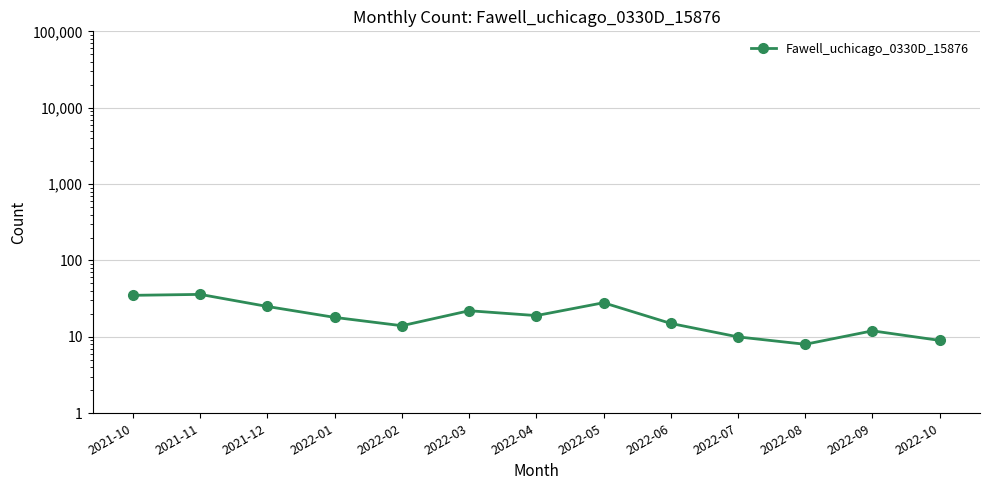

What is the maximum value shown in the chart?

36